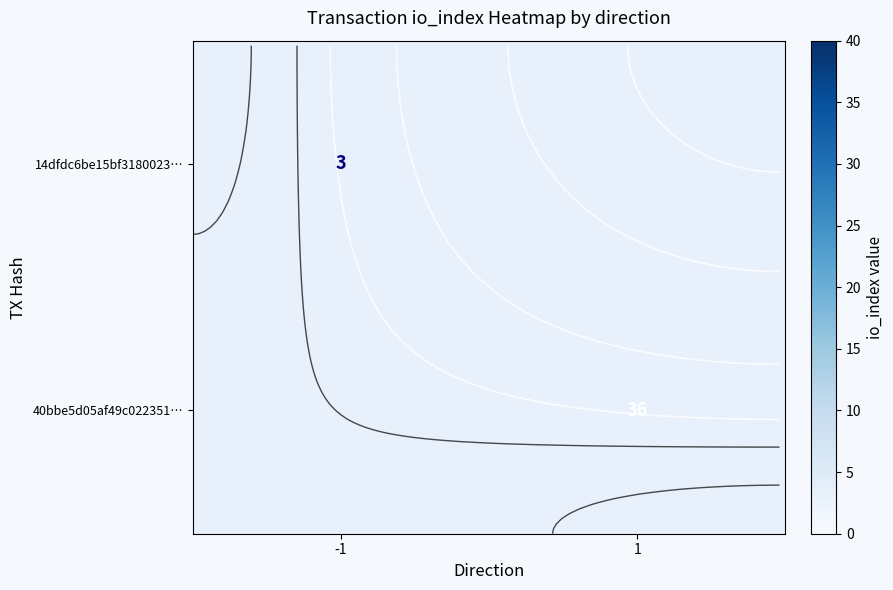

Is the value of row_0 at -1 greater than the value of row_1 at 1?

No